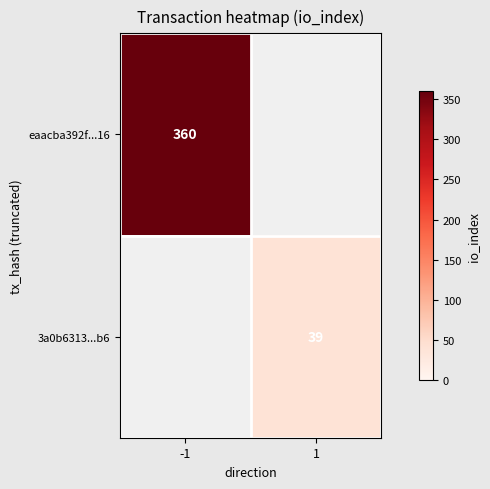

Is it true that 3a0b6313...b6 equals 39 at 1?

True